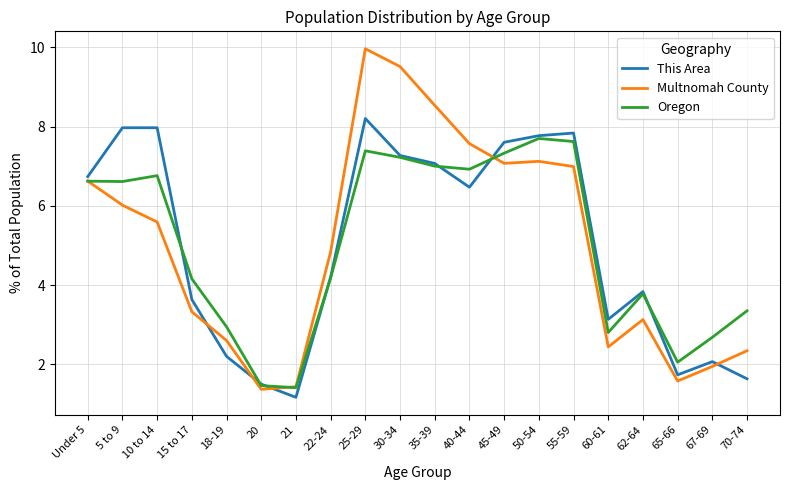

Where is the first local maximum for Multnomah County?

25-29